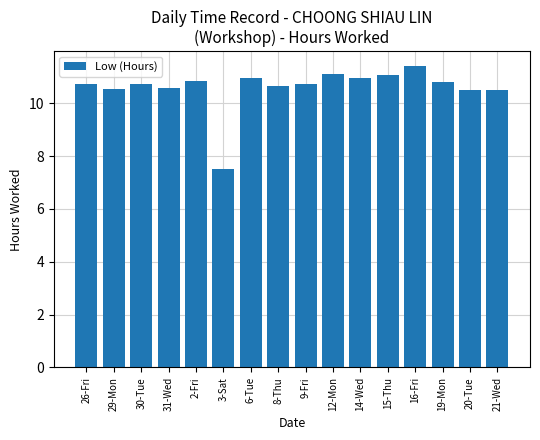

How many data points are above 10?

15